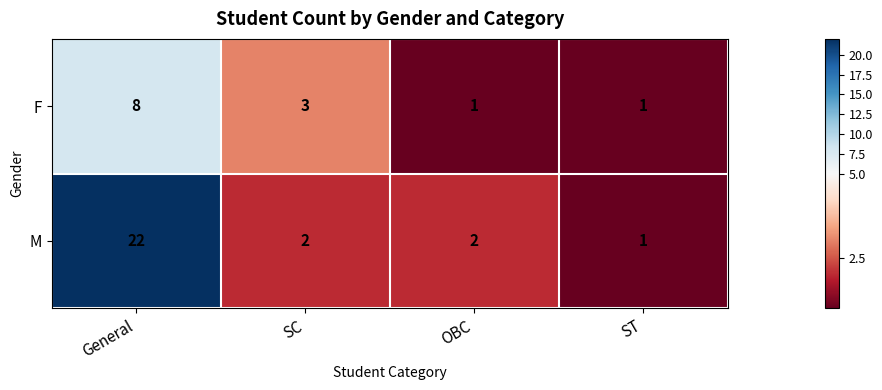

List the series in order of their peak value, lowest first.

F, M